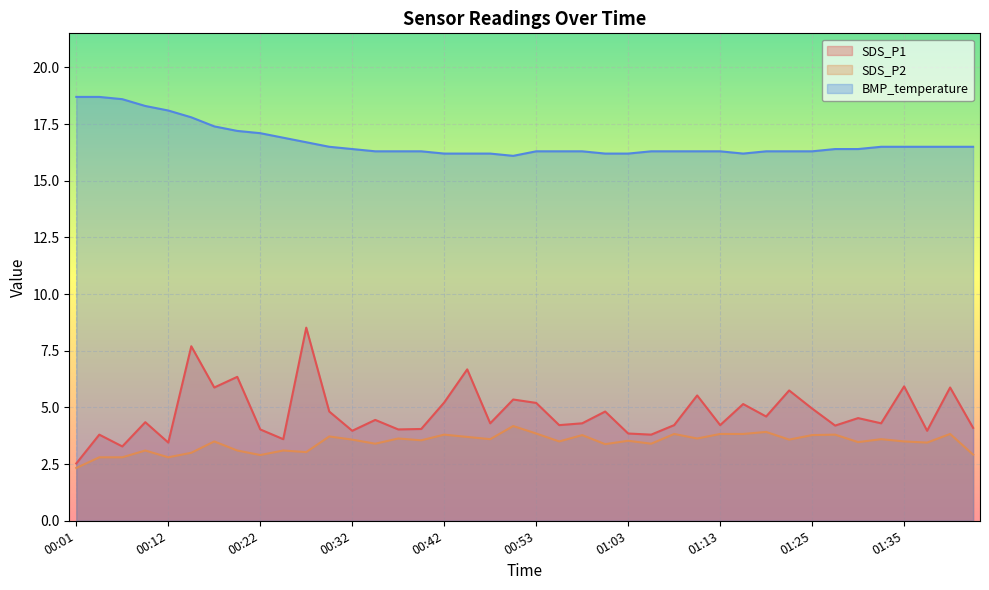

Rank the categories by SDS_P1 value from lowest to highest.

00:01, 00:06, 00:12, 00:24, 00:04, 01:05, 01:03, 00:32, 01:38, 00:22, 00:37, 00:40, 01:43, 01:28, 00:55, 01:08, 01:13, 00:47, 00:58, 01:33, 00:09, 00:34, 01:30, 01:19, 00:30, 01:00, 01:25, 01:16, 00:53, 00:42, 00:50, 01:11, 01:22, 00:17, 01:41, 01:35, 00:19, 00:45, 00:14, 00:27